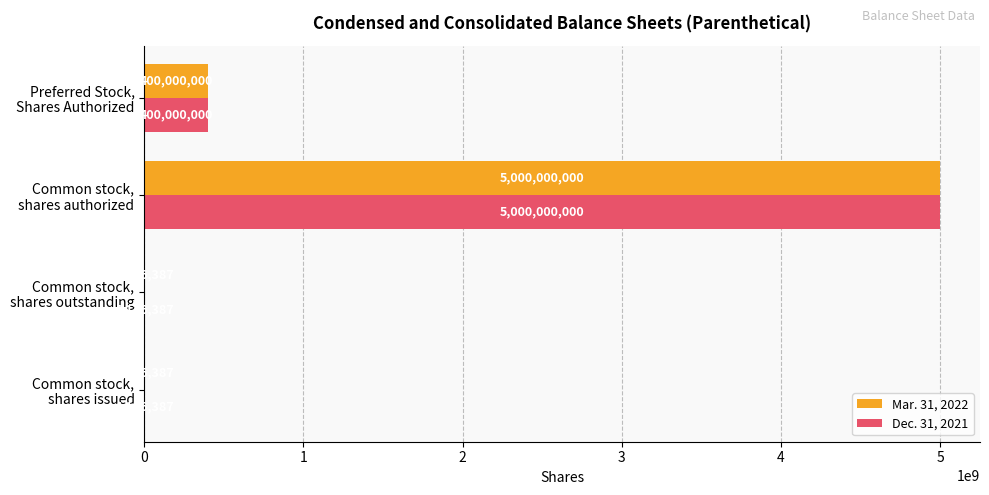

What are all the series names shown in the legend?

Mar. 31, 2022, Dec. 31, 2021